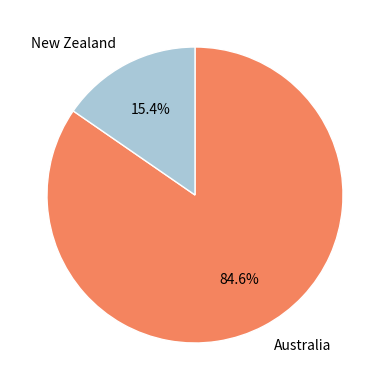

Is it true that Australia is 85% of the pie?

True